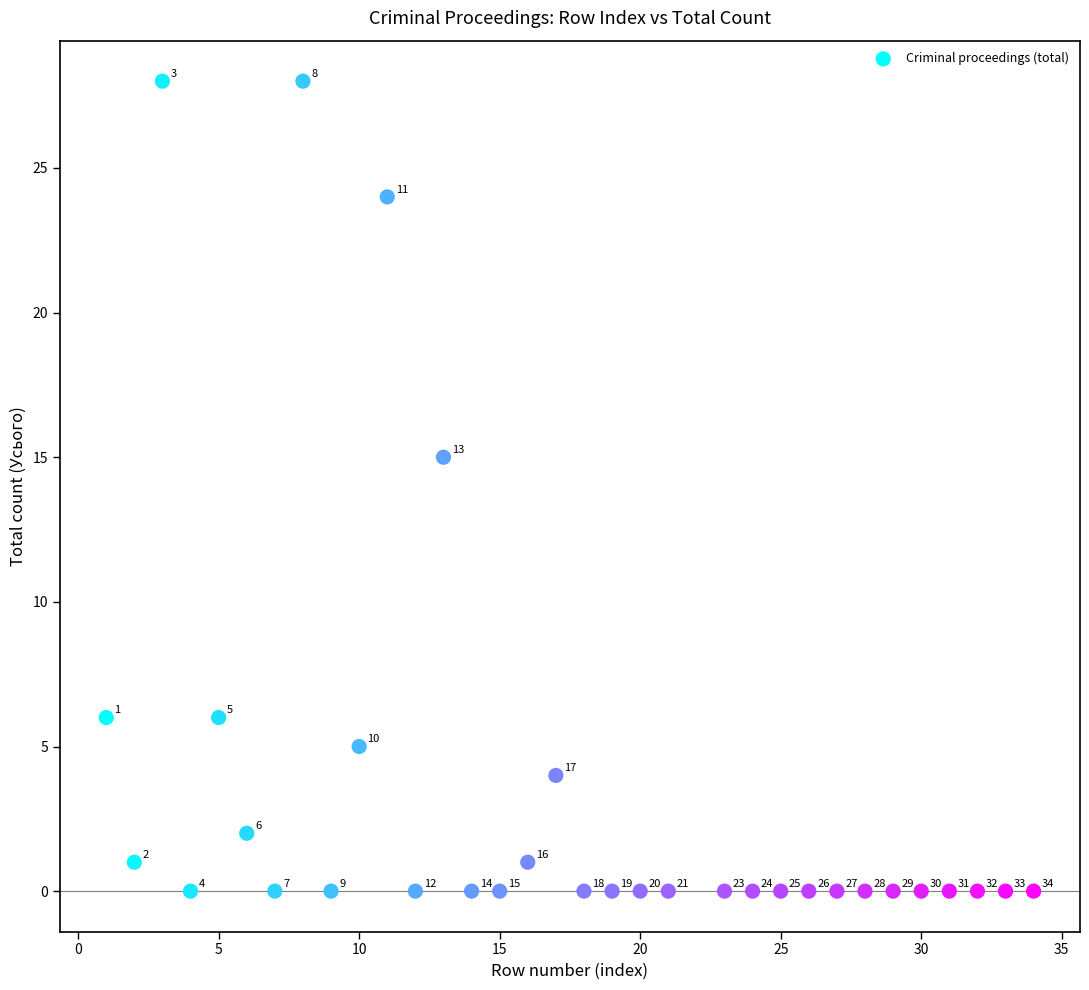

What is the range of Y values (max minus min)?

28